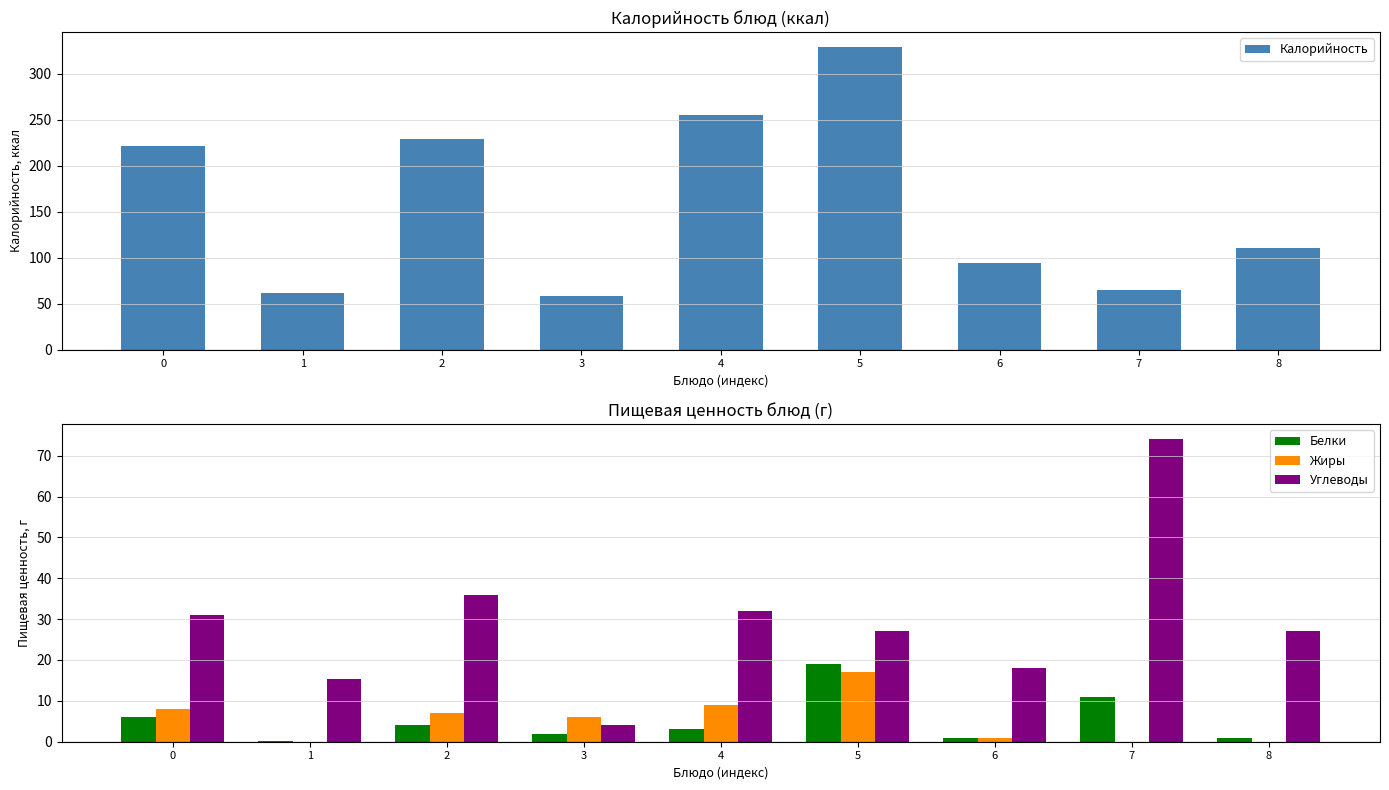

Reading right to left, extract all data points from this chart.

Калорийность: 8=111.0	7=65.0	6=94.0	5=329.0	4=255.0	3=58.0	2=229.0	1=62.0	0=222.0
Белки: 8=1.0	7=11.0	6=0.8	5=19.0	4=3.0	3=2.0	2=4.0	1=0.1	0=6.0
Жиры: 8=0.0	7=0.0	6=0.8	5=17.0	4=9.0	3=6.0	2=7.0	1=0.0	0=8.0
Углеводы: 8=27.0	7=74.0	6=18.0	5=27.0	4=32.0	3=4.0	2=36.0	1=15.4	0=31.0